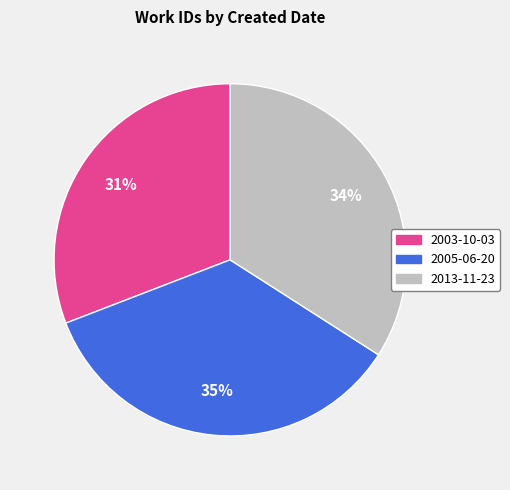

Is there a majority slice in this chart?

No